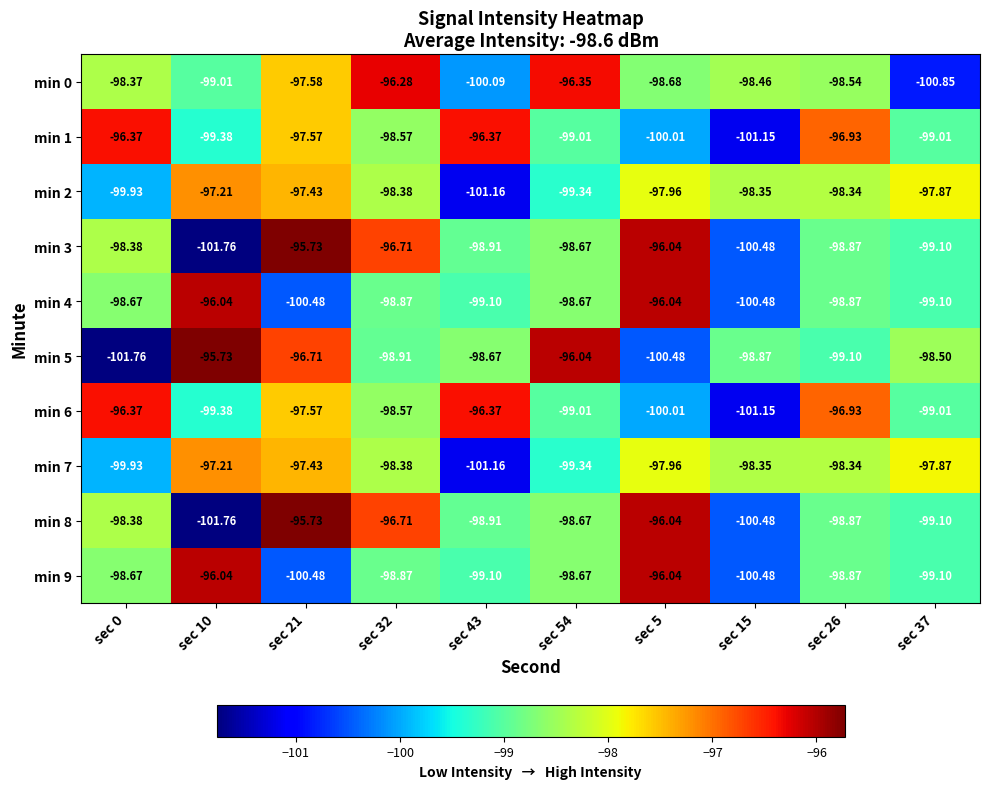

Reading left to right, list all the values displayed in this chart.

min 0: sec 0=-98.4	sec 10=-99.0	sec 21=-97.6	sec 32=-96.3	sec 43=-100.1	sec 54=-96.3	sec 5=-98.7	sec 15=-98.5	sec 26=-98.5	sec 37=-100.8
min 1: sec 0=-96.4	sec 10=-99.4	sec 21=-97.6	sec 32=-98.6	sec 43=-96.4	sec 54=-99.0	sec 5=-100.0	sec 15=-101.2	sec 26=-96.9	sec 37=-99.0
min 2: sec 0=-99.9	sec 10=-97.2	sec 21=-97.4	sec 32=-98.4	sec 43=-101.2	sec 54=-99.3	sec 5=-98.0	sec 15=-98.3	sec 26=-98.3	sec 37=-97.9
min 3: sec 0=-98.4	sec 10=-101.8	sec 21=-95.7	sec 32=-96.7	sec 43=-98.9	sec 54=-98.7	sec 5=-96.0	sec 15=-100.5	sec 26=-98.9	sec 37=-99.1
min 4: sec 0=-98.7	sec 10=-96.0	sec 21=-100.5	sec 32=-98.9	sec 43=-99.1	sec 54=-98.7	sec 5=-96.0	sec 15=-100.5	sec 26=-98.9	sec 37=-99.1
min 5: sec 0=-101.8	sec 10=-95.7	sec 21=-96.7	sec 32=-98.9	sec 43=-98.7	sec 54=-96.0	sec 5=-100.5	sec 15=-98.9	sec 26=-99.1	sec 37=-98.5
min 6: sec 0=-96.4	sec 10=-99.4	sec 21=-97.6	sec 32=-98.6	sec 43=-96.4	sec 54=-99.0	sec 5=-100.0	sec 15=-101.2	sec 26=-96.9	sec 37=-99.0
min 7: sec 0=-99.9	sec 10=-97.2	sec 21=-97.4	sec 32=-98.4	sec 43=-101.2	sec 54=-99.3	sec 5=-98.0	sec 15=-98.3	sec 26=-98.3	sec 37=-97.9
min 8: sec 0=-98.4	sec 10=-101.8	sec 21=-95.7	sec 32=-96.7	sec 43=-98.9	sec 54=-98.7	sec 5=-96.0	sec 15=-100.5	sec 26=-98.9	sec 37=-99.1
min 9: sec 0=-98.7	sec 10=-96.0	sec 21=-100.5	sec 32=-98.9	sec 43=-99.1	sec 54=-98.7	sec 5=-96.0	sec 15=-100.5	sec 26=-98.9	sec 37=-99.1